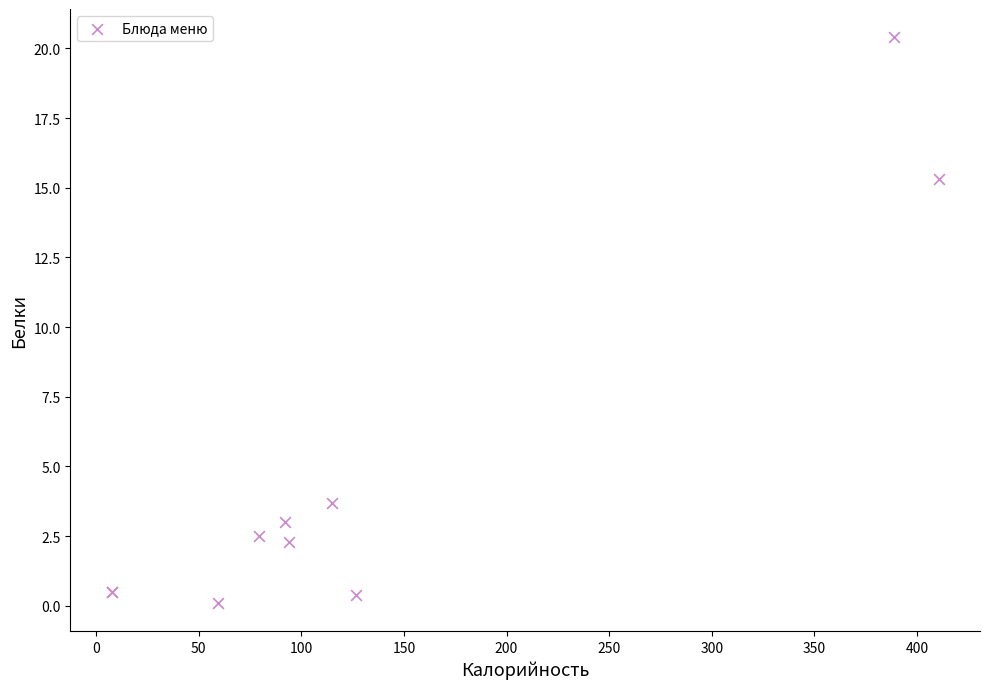

What Y value in the scatter plot is closest to 10?

15.3